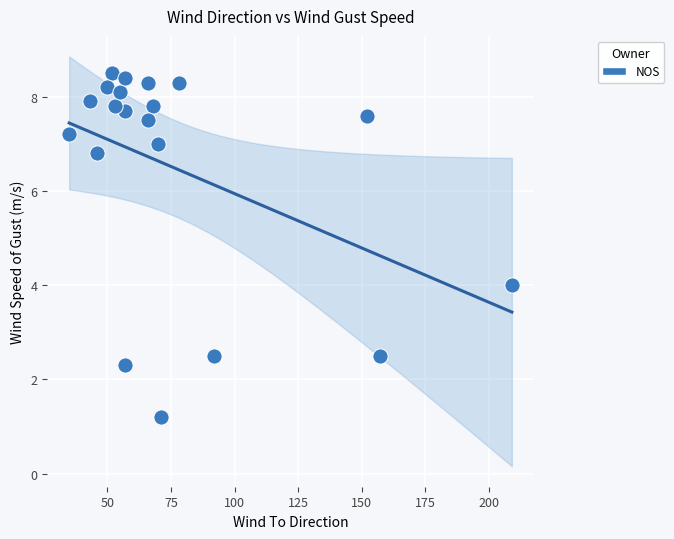

What is the range of X values (max minus min)?

174.0